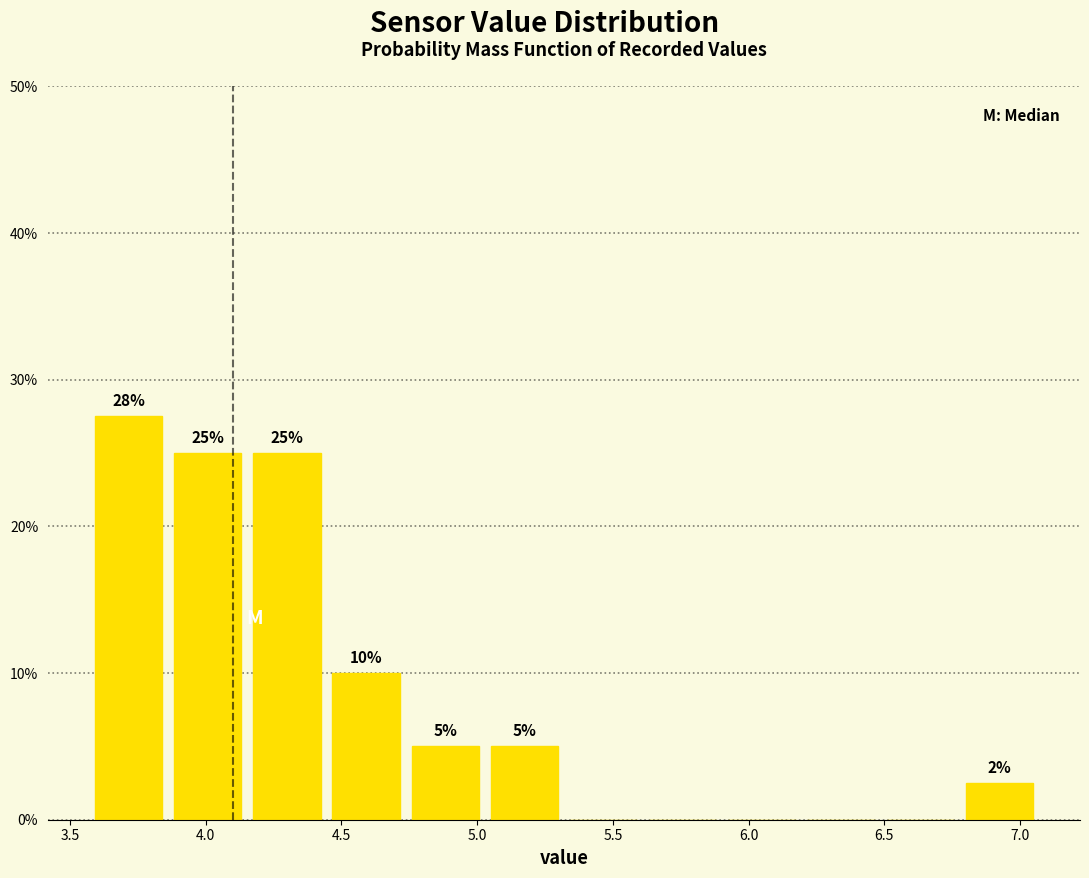

Over which range of the x-axis is the bar tallest?

3.55 to 3.85